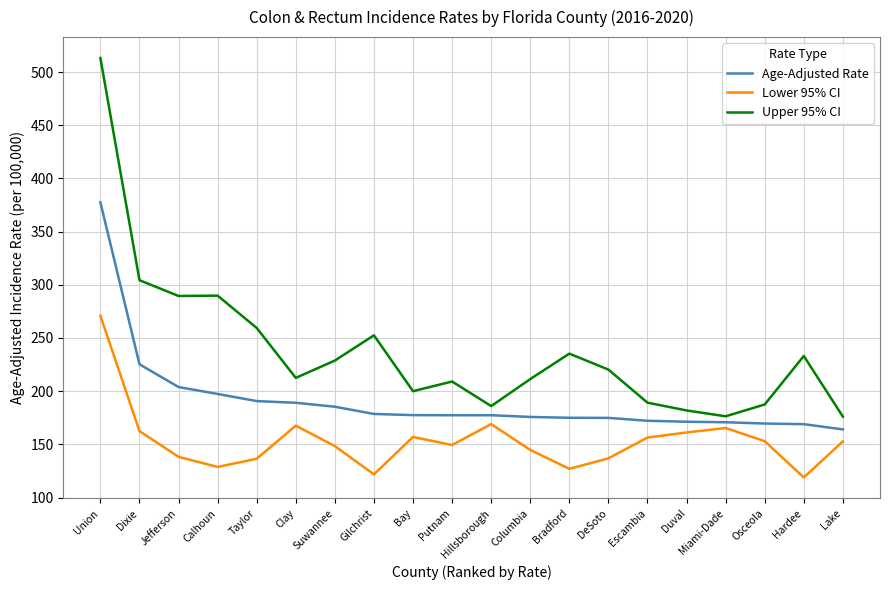

The Age-Adjusted Rate series shows 164.1 at Lake. True or false?

True